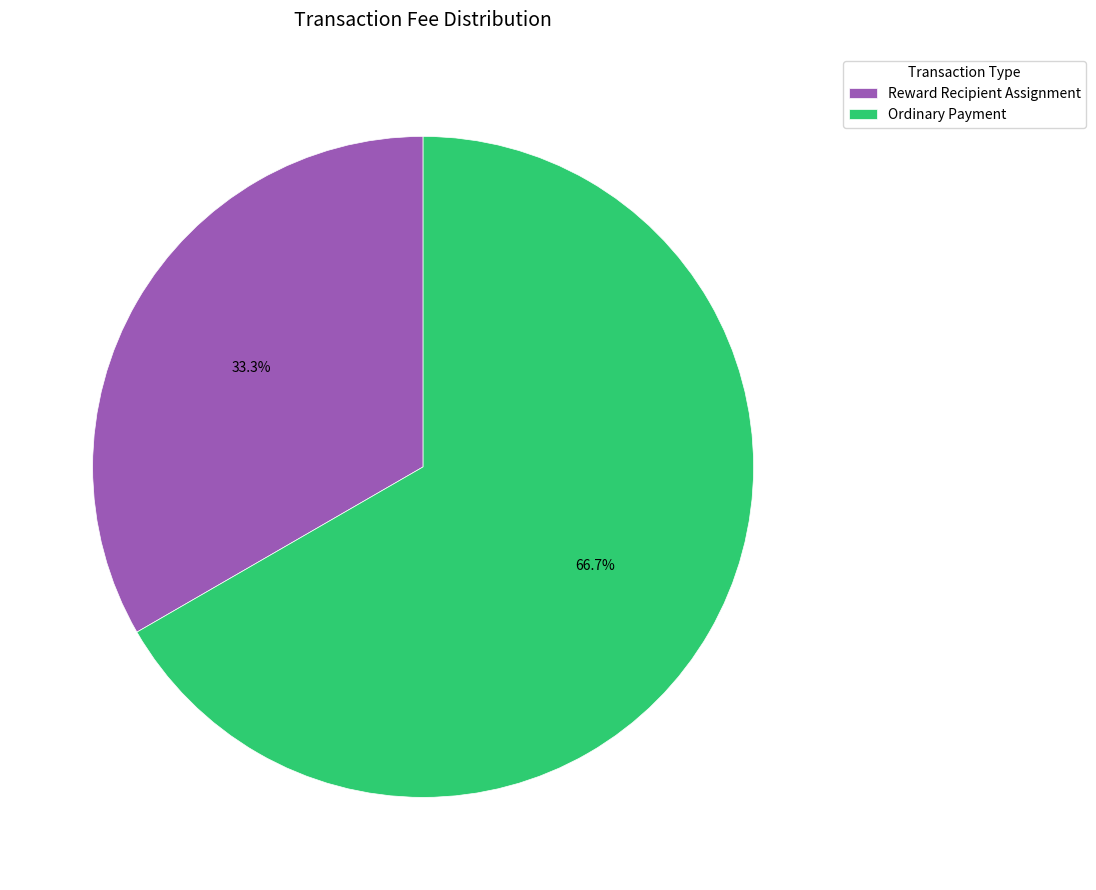

Is there a majority slice in this chart?

Yes